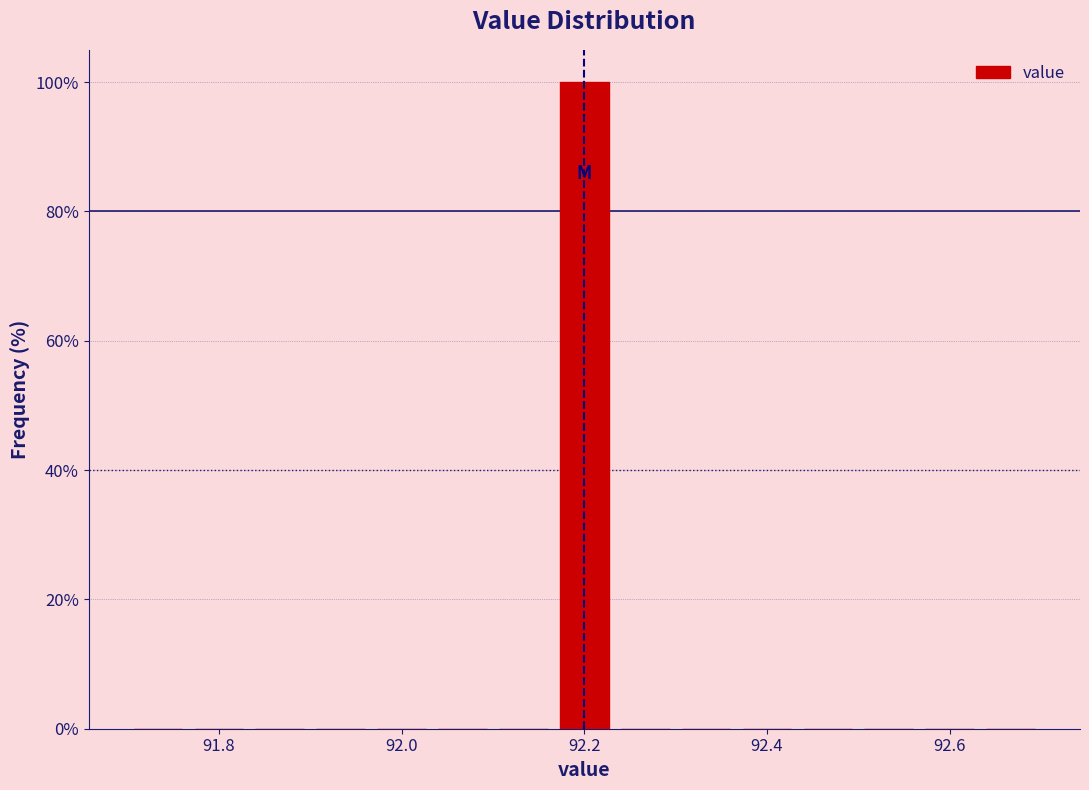

Read against the x-axis, roughly where is the centre of the tallest bar?

92.20